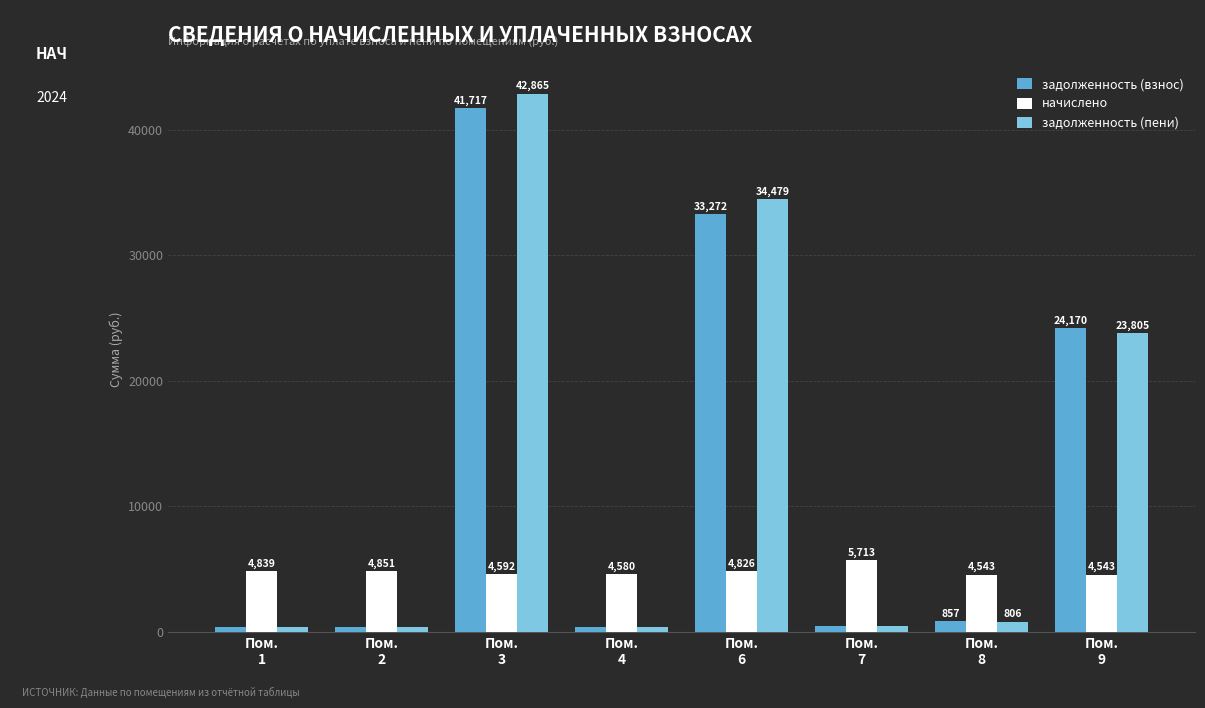

Rank the series by their maximum value, from highest to lowest.

задолженность (пени), задолженность (взнос), начислено